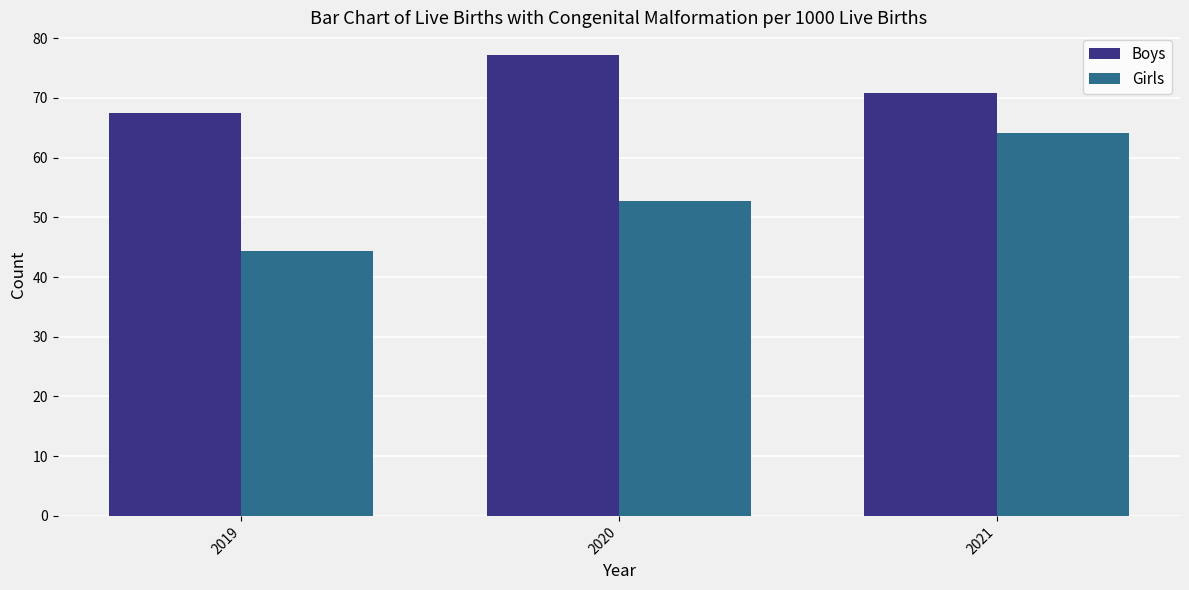

What is the difference between the Boys values at 2021 and 2020?

6.2